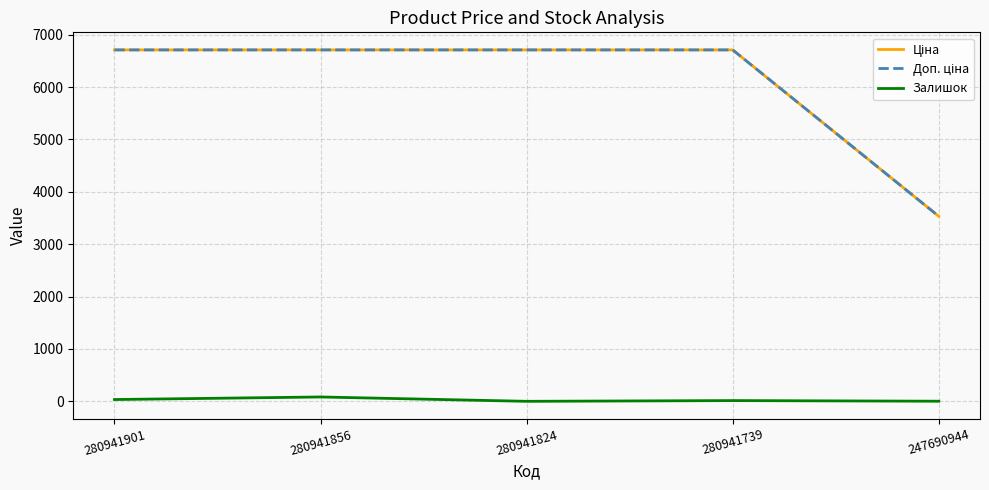

Does the chart display data point markers on the line(s)?

No